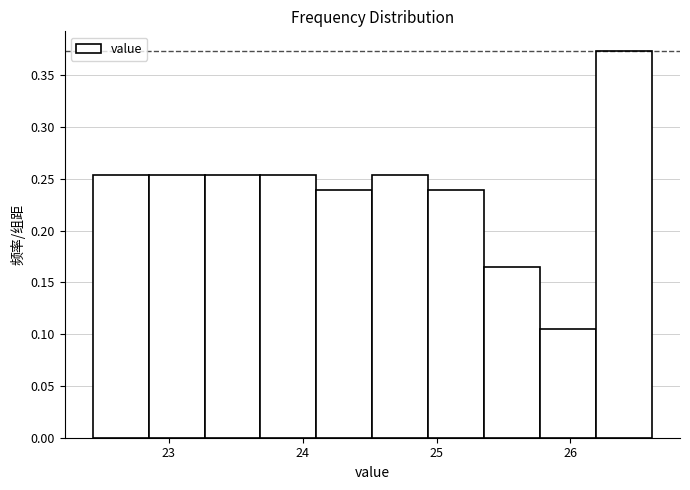

Over which range of the x-axis is the bar tallest?

26.2 to 26.6